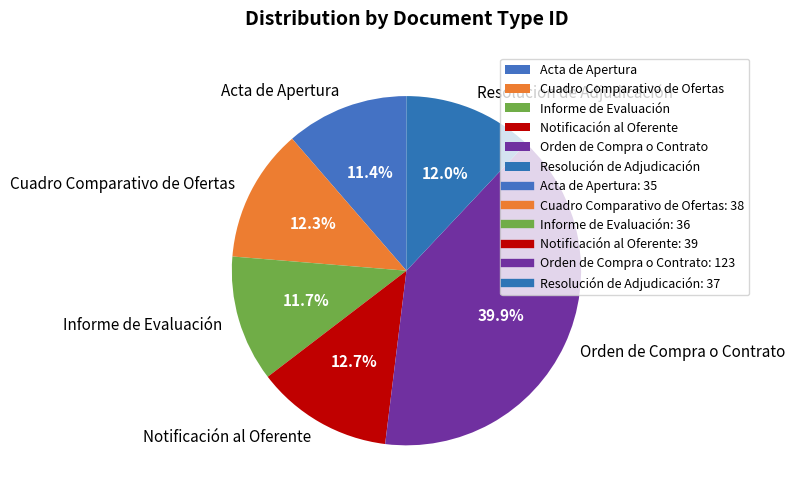

Which has a higher value, Acta de Apertura or Notificación al Oferente?

Notificación al Oferente